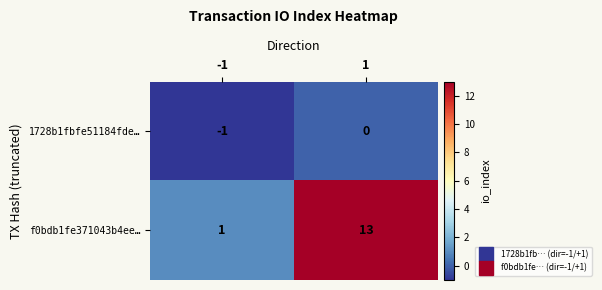

How many categories are shown in the chart?

2